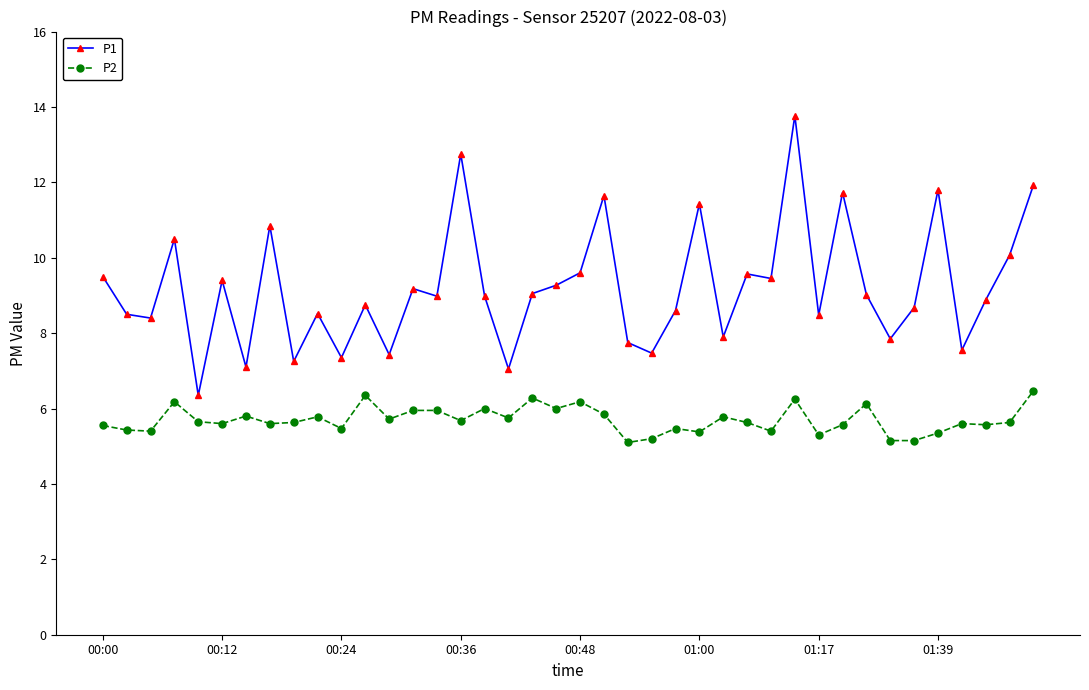

How many data points does each series have?

40